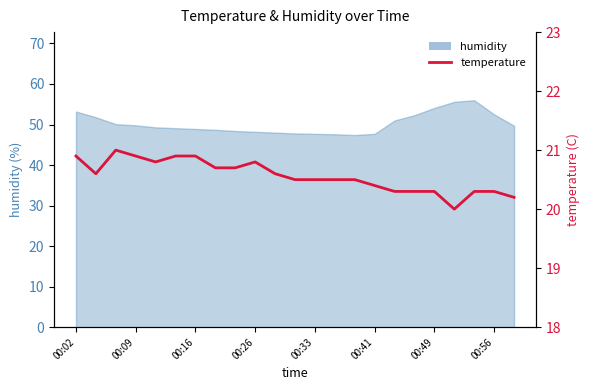

Is it true that the value at 19 is 35.9?

False